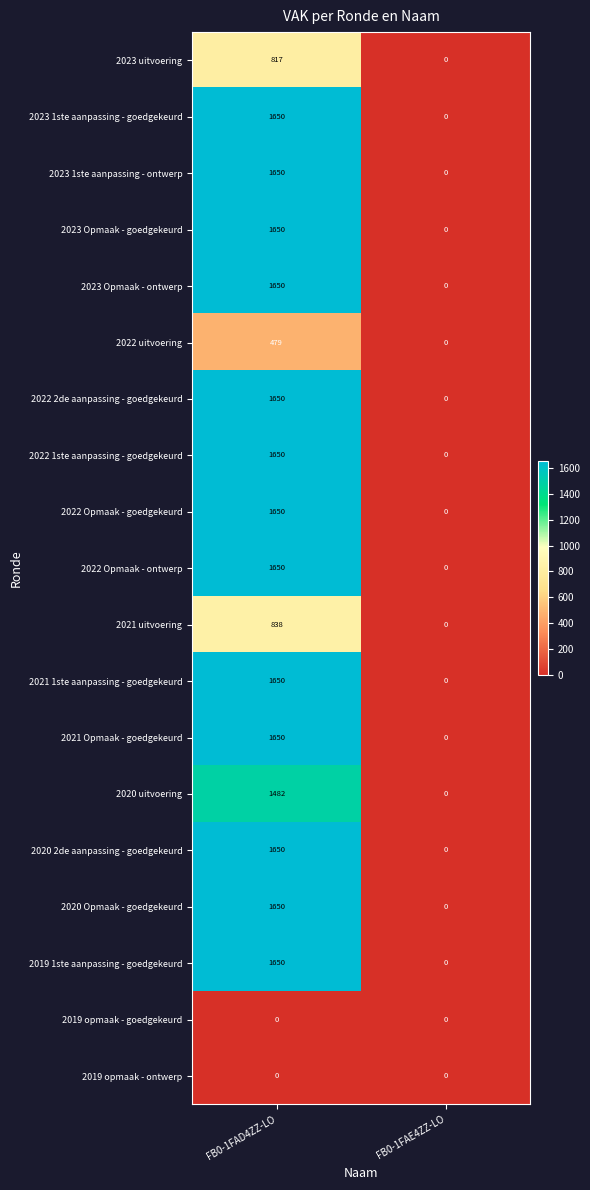

What is the difference between the highest and lowest values at FB0-1FAD4ZZ-LO?

1650